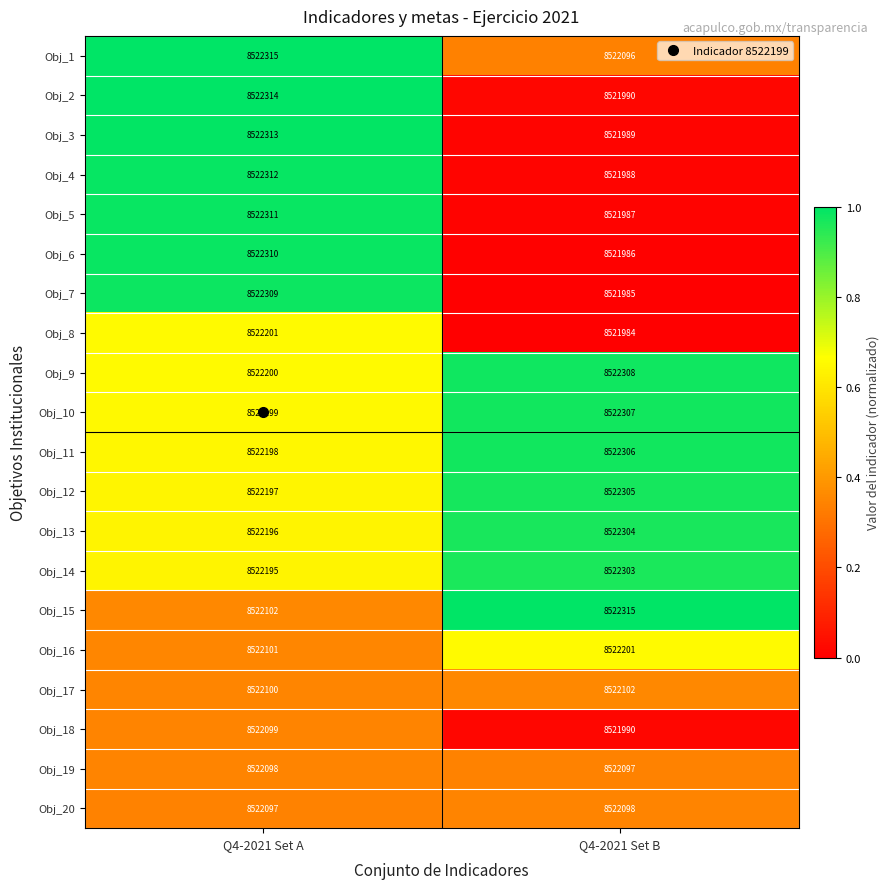

Which series has the largest total across all categories?

Obj_9